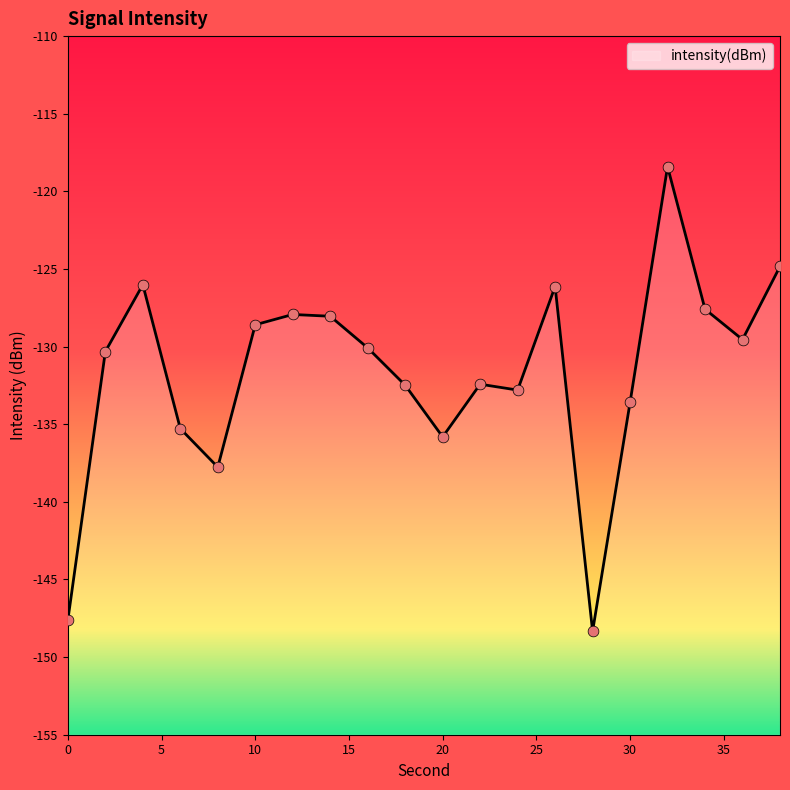

Between 32 and 36, which is larger?

32